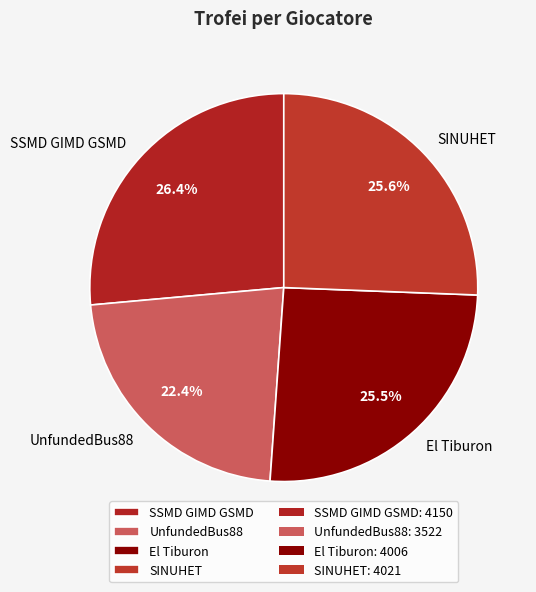

What is the smallest slice in the pie chart?

UnfundedBus88